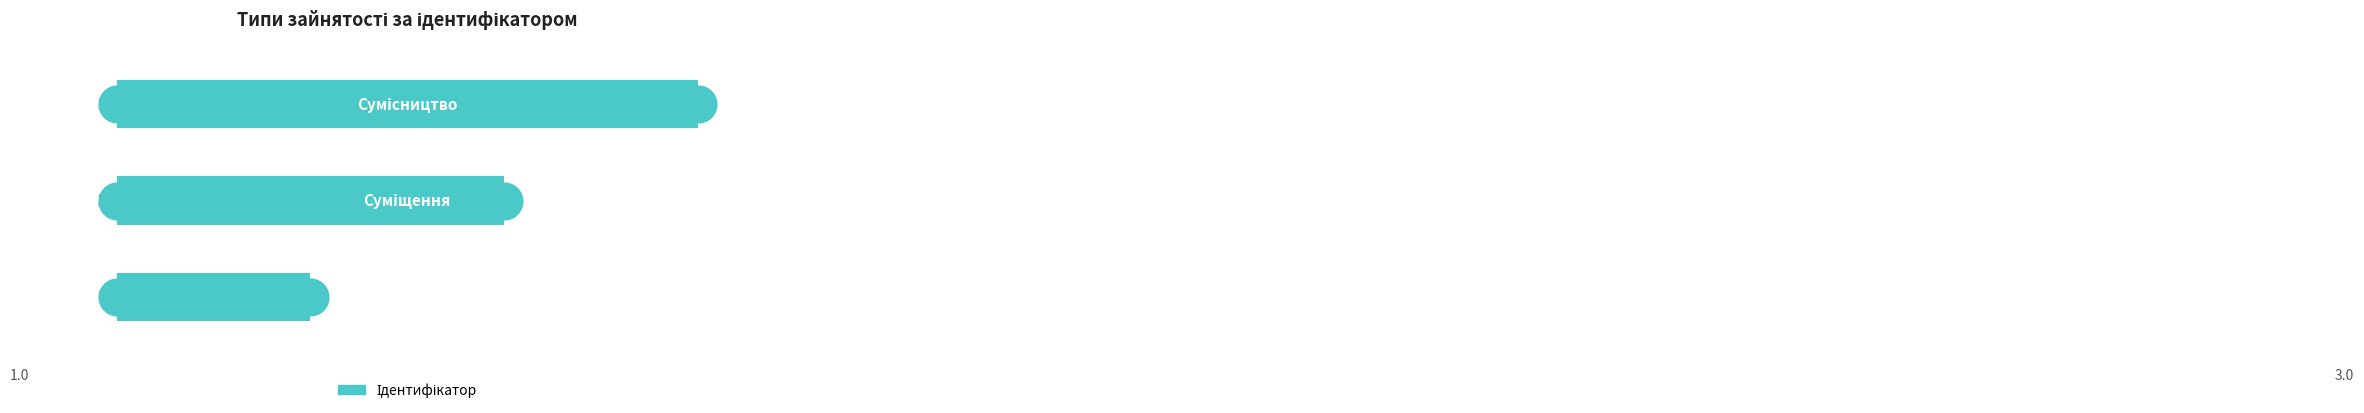

Between 0 and 1, which is larger?

1